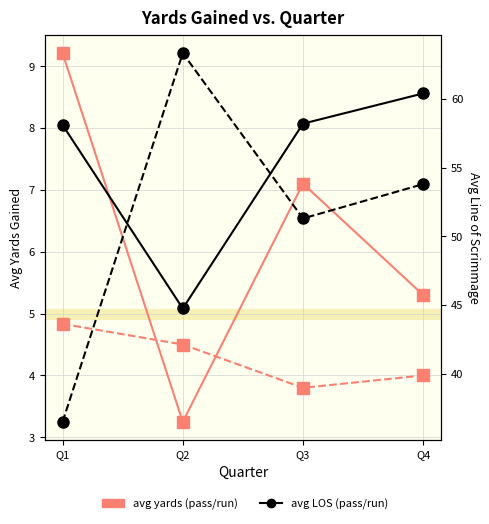

True or false: avg yards (run) has a value of 2.8 at Q1.

False